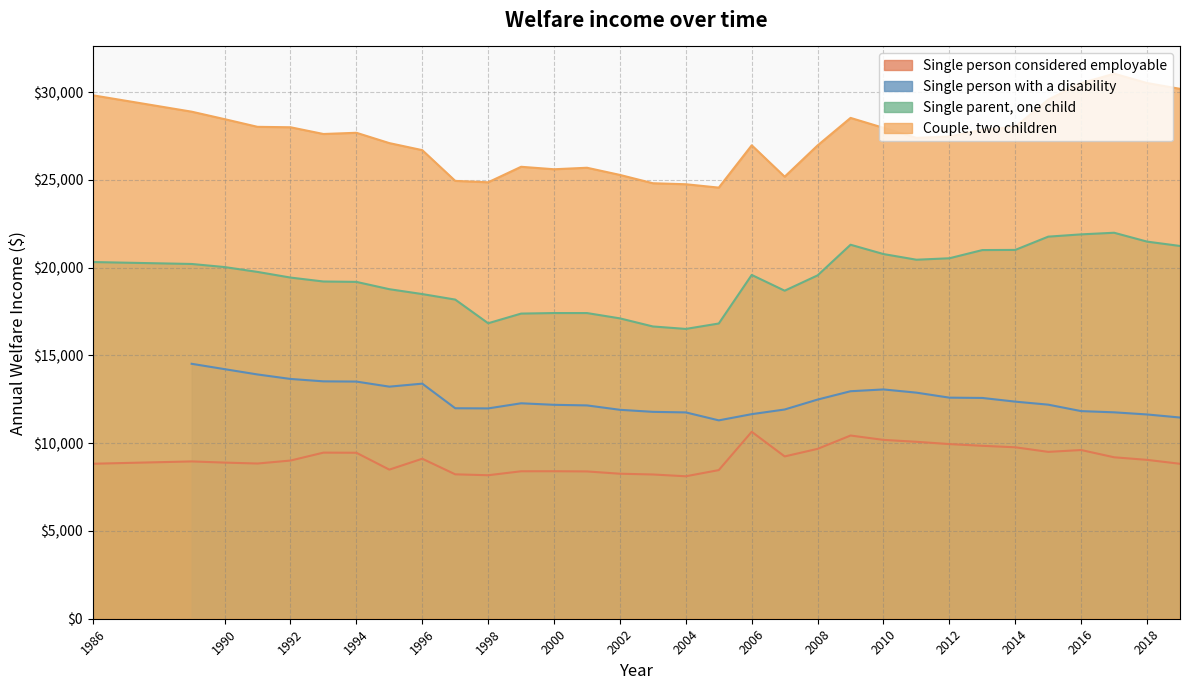

At which category is the sum across all series the highest?

2017